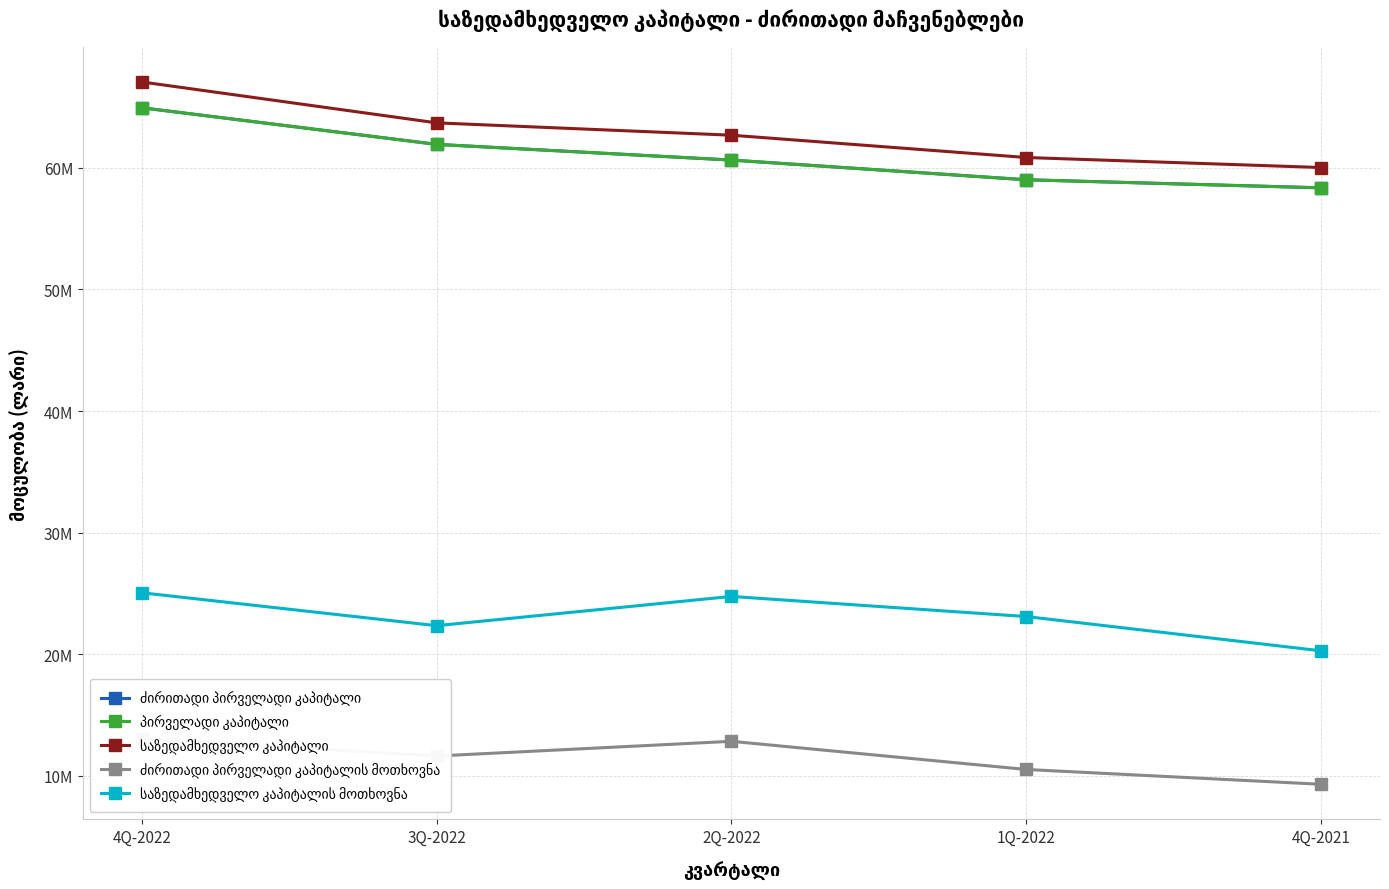

Reading left to right, extract all data points from this chart.

ძირითადი პირველადი კაპიტალი: 4Q-2022=64939308.7	3Q-2022=61929824.1	2Q-2022=60638949.8	1Q-2022=59020420.6	4Q-2021=58356097.5
პირველადი კაპიტალი: 4Q-2022=64939308.7	3Q-2022=61929824.1	2Q-2022=60638949.8	1Q-2022=59020420.6	4Q-2021=58356097.5
საზედამხედველო კაპიტალი: 4Q-2022=67062035.9	3Q-2022=63698330.3	2Q-2022=62683528.9	1Q-2022=60849535.3	4Q-2021=60025950.9
ძირითადი პირველადი კაპიტალის მოთხოვნა: 4Q-2022=13062596.1	3Q-2022=11637788.0	2Q-2022=12846786.0	1Q-2022=10531117.4	4Q-2021=9314042.4
საზედამხედველო კაპიტალის მოთხოვნა: 4Q-2022=25059680.2	3Q-2022=22354404.4	2Q-2022=24759207.9	1Q-2022=23105551.2	4Q-2021=20287906.1